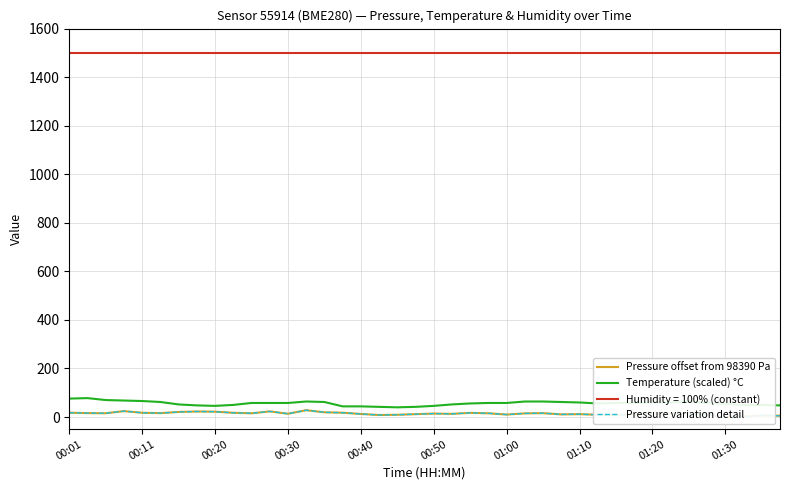

What is the highest value of the Pressure offset from 98390 Pa series?

28.1